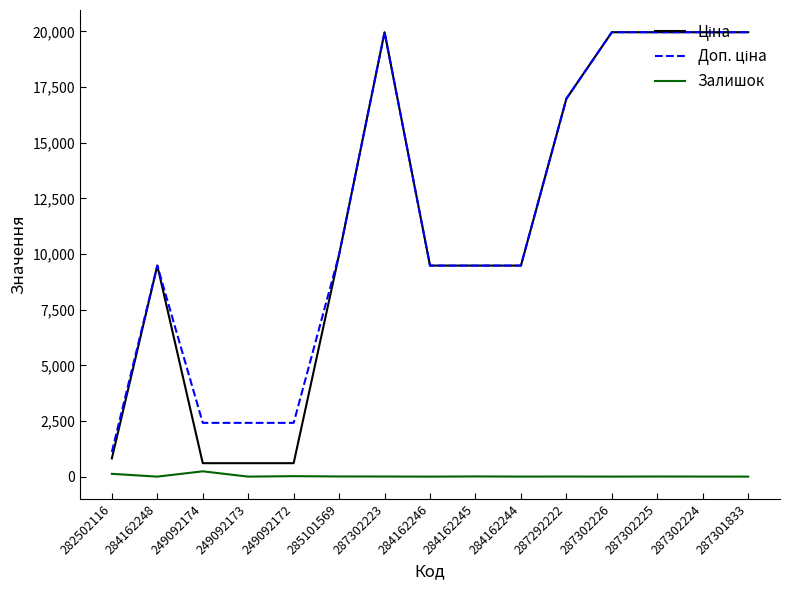

True or false: Доп. ціна and Залишок intersect in this chart.

False